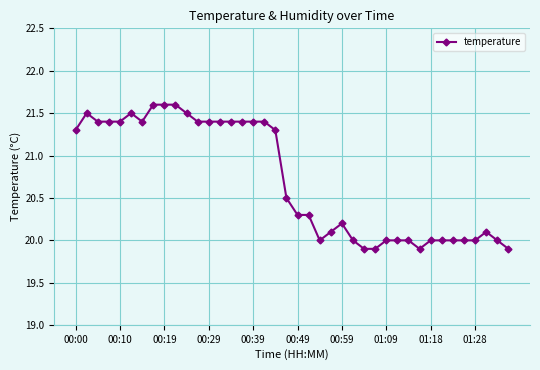

What is the greatest value displayed?

21.6